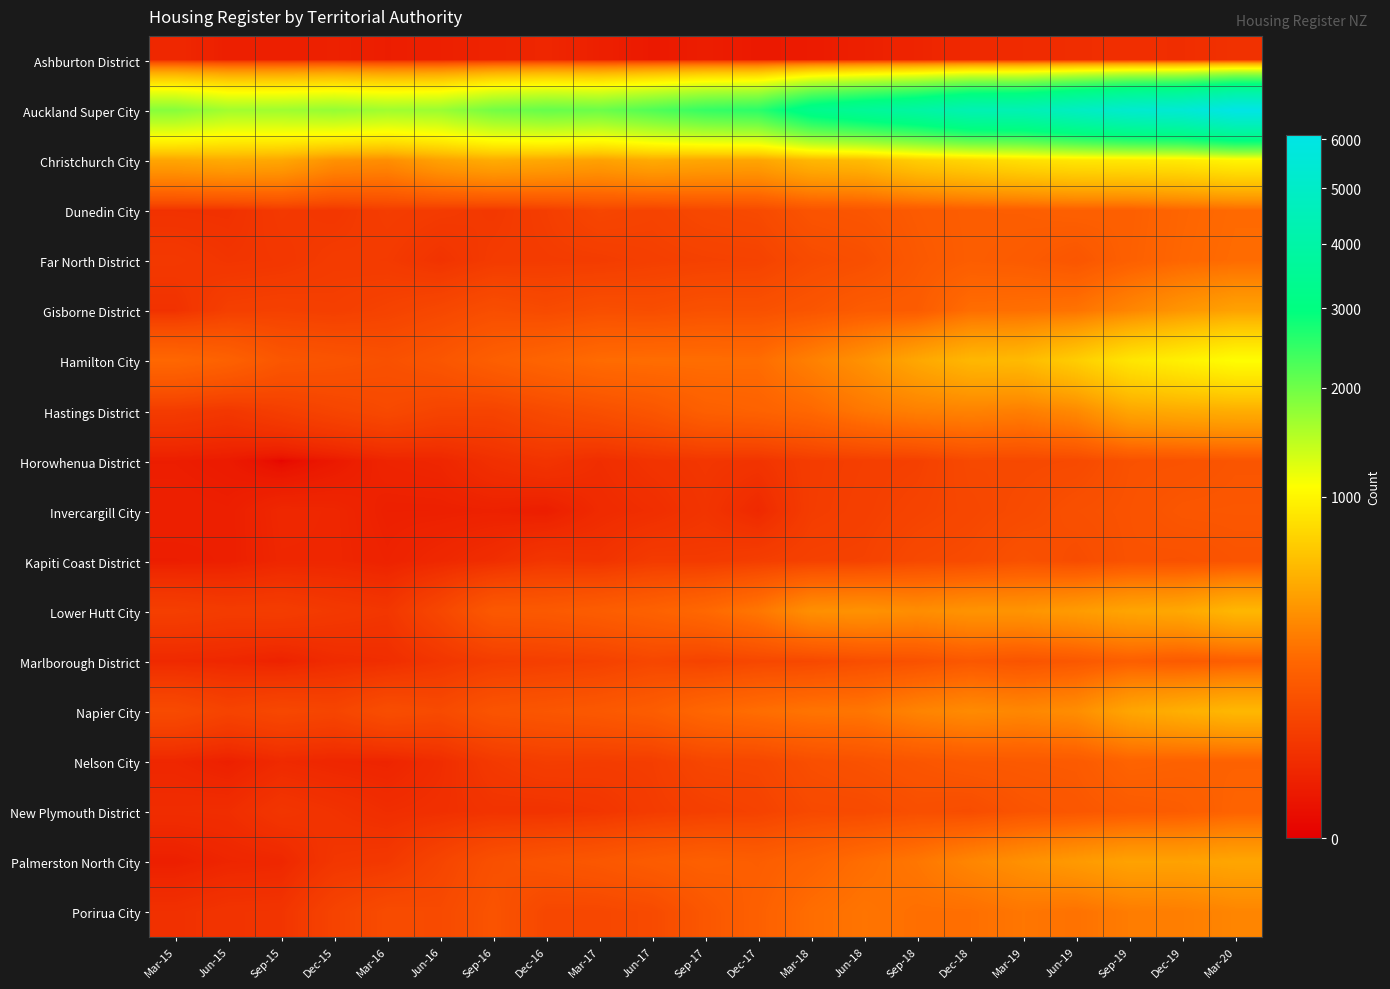

At which category is the sum across all series the highest?

Mar-20